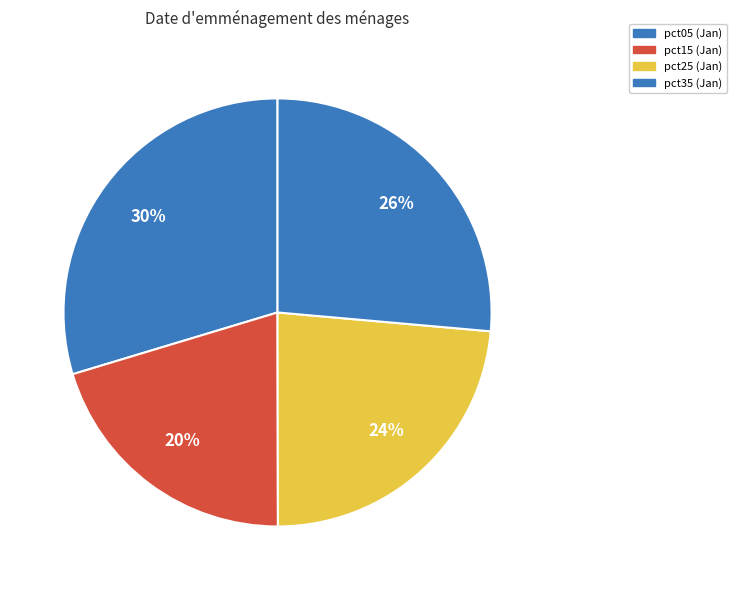

Count the number of slices in the pie.

4